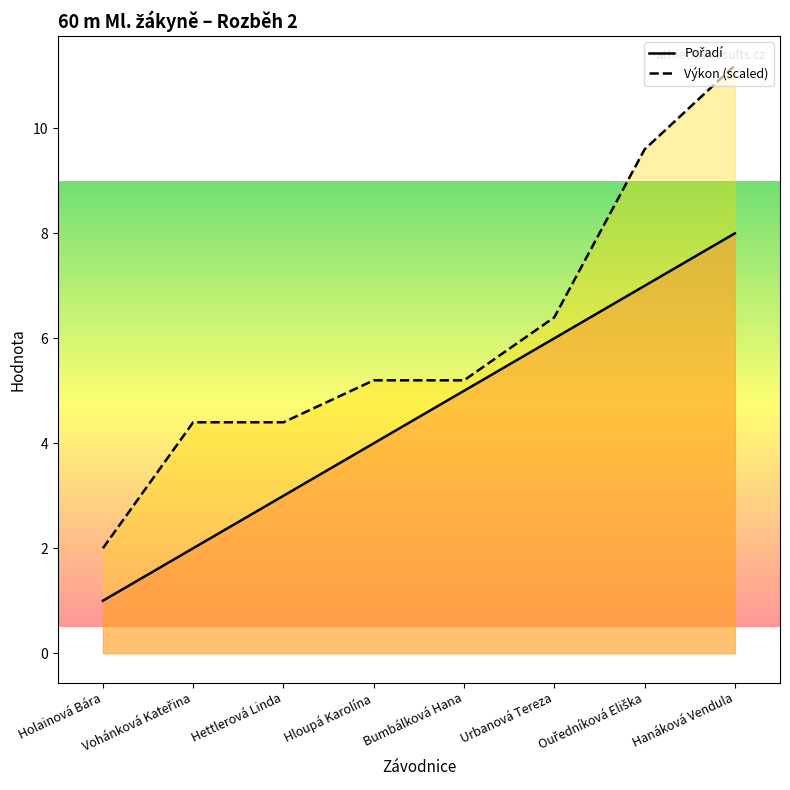

What is the difference between the Pořadí values at Holainová Bára and Bumbálková Hana?

4.0